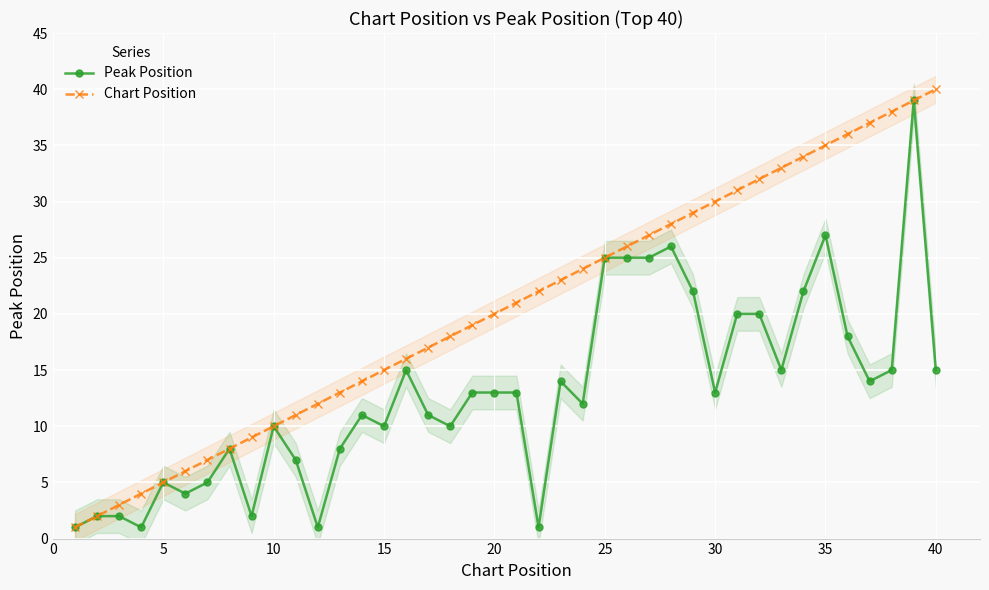

Rank the series by their maximum value, from highest to lowest.

Chart Position, Peak Position